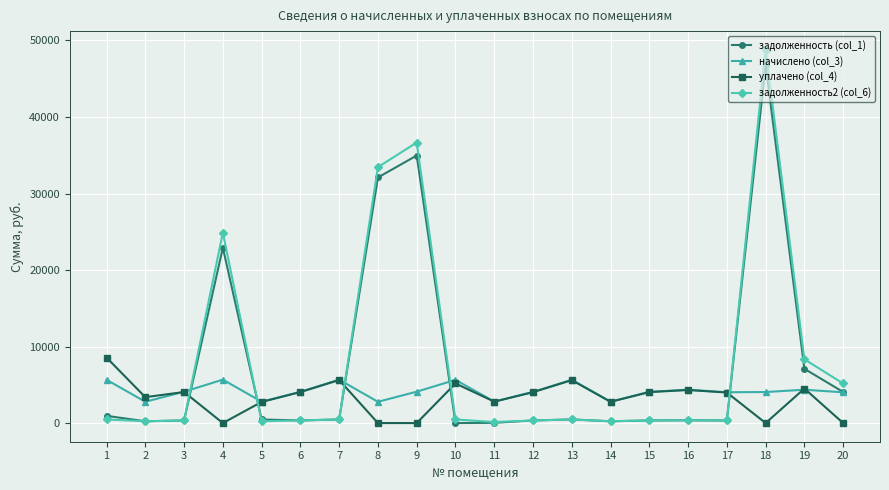

The уплачено (col_4) series shows 5173.9 at 10. True or false?

True